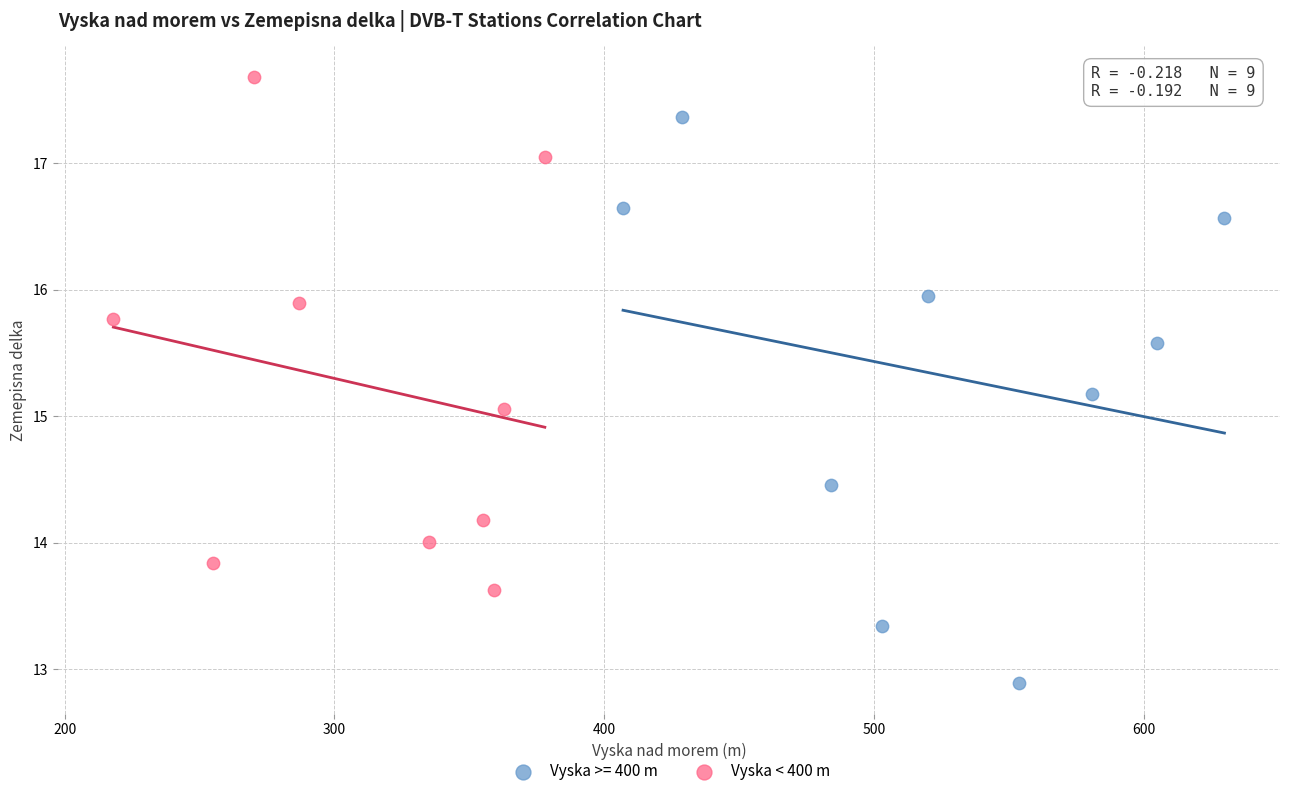

Which series reaches the minimum Y coordinate?

Vyska >= 400 m